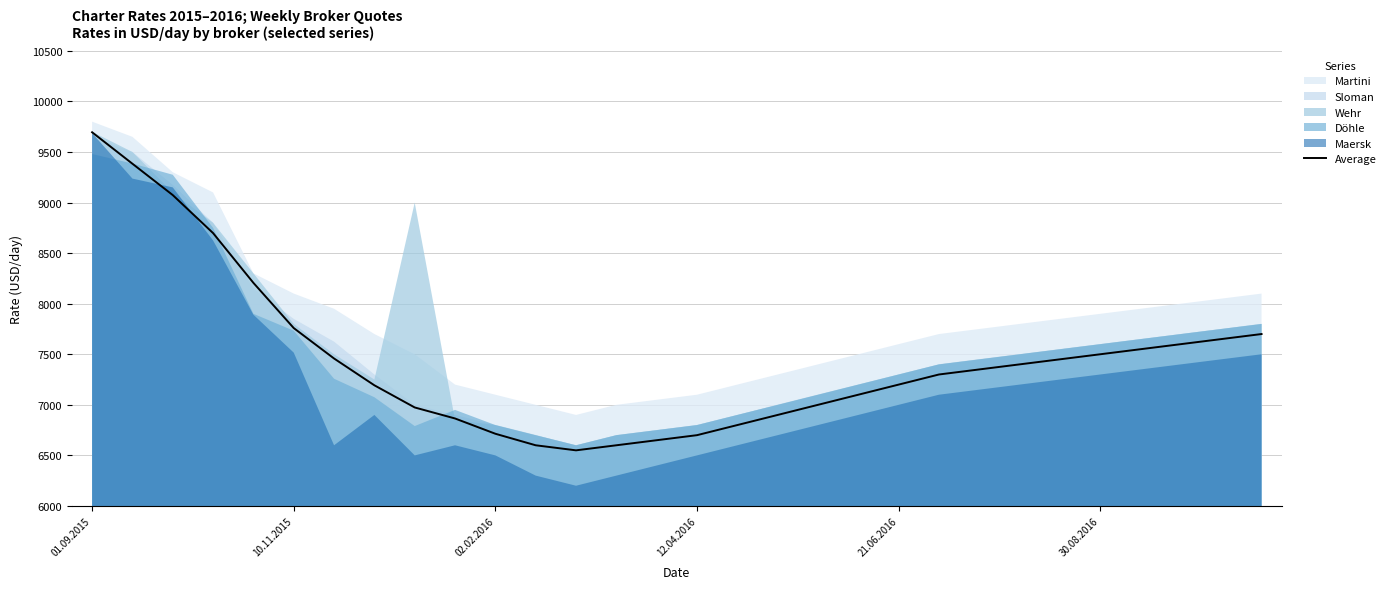

Where does the data first go above 7350?

01.09.2015